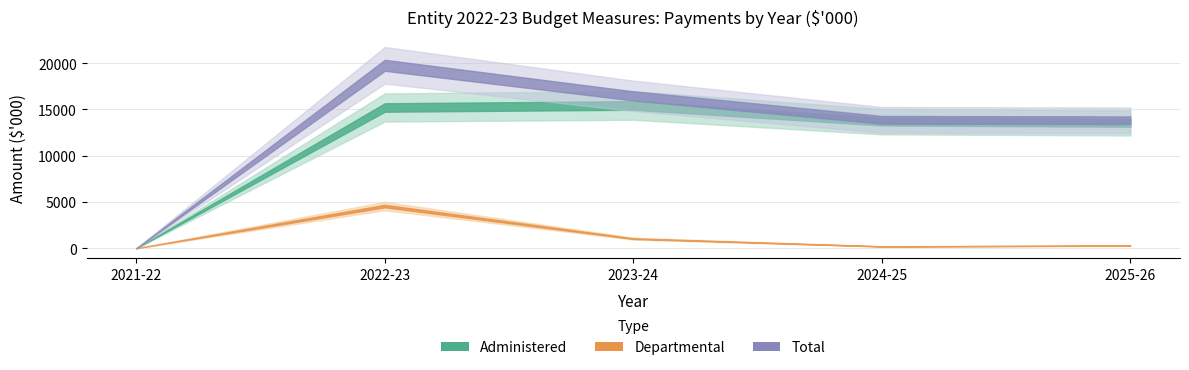

Where is Administered nearest to the value 7717?

2025-26